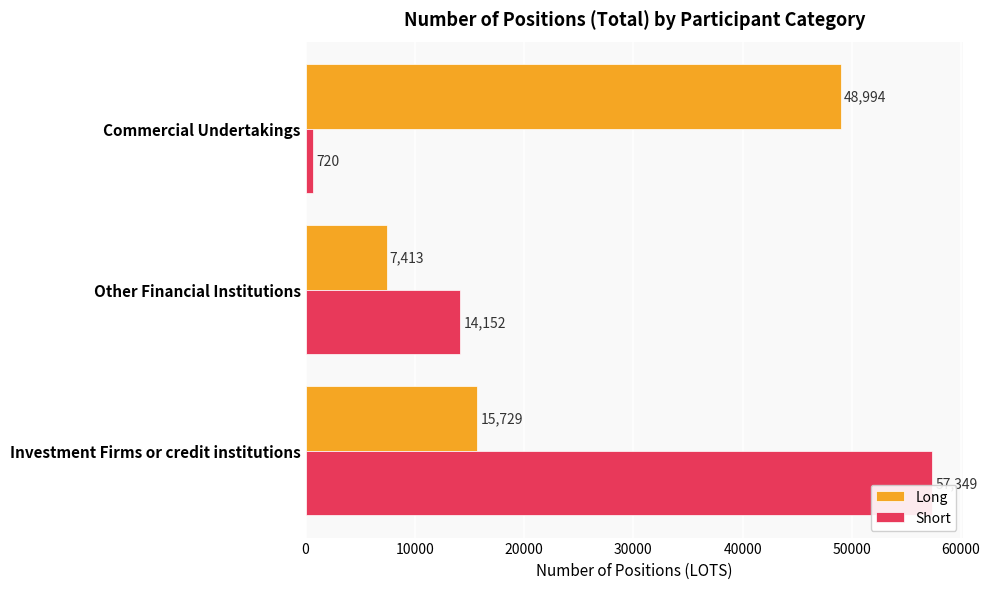

At which label is Long closest to 28203?

Investment Firms or credit institutions